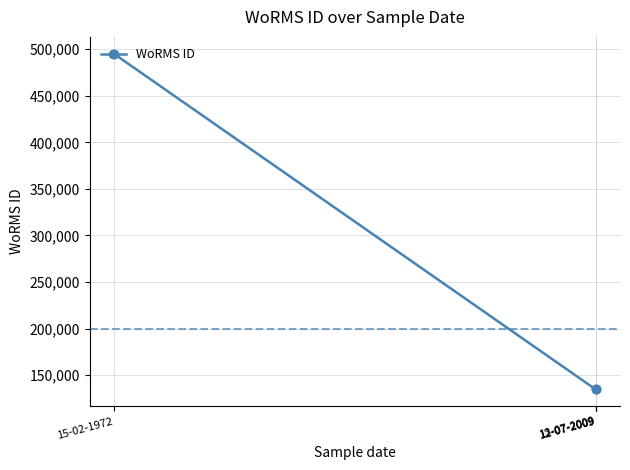

What is the sum of the values at 12-07-2009 and 13-07-2009?

269058